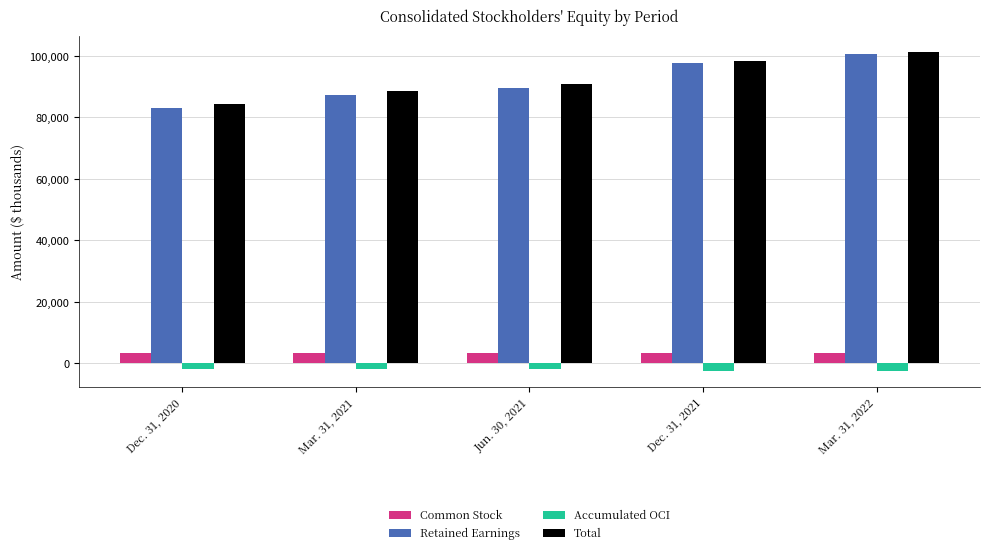

How many series are shown in this chart?

4